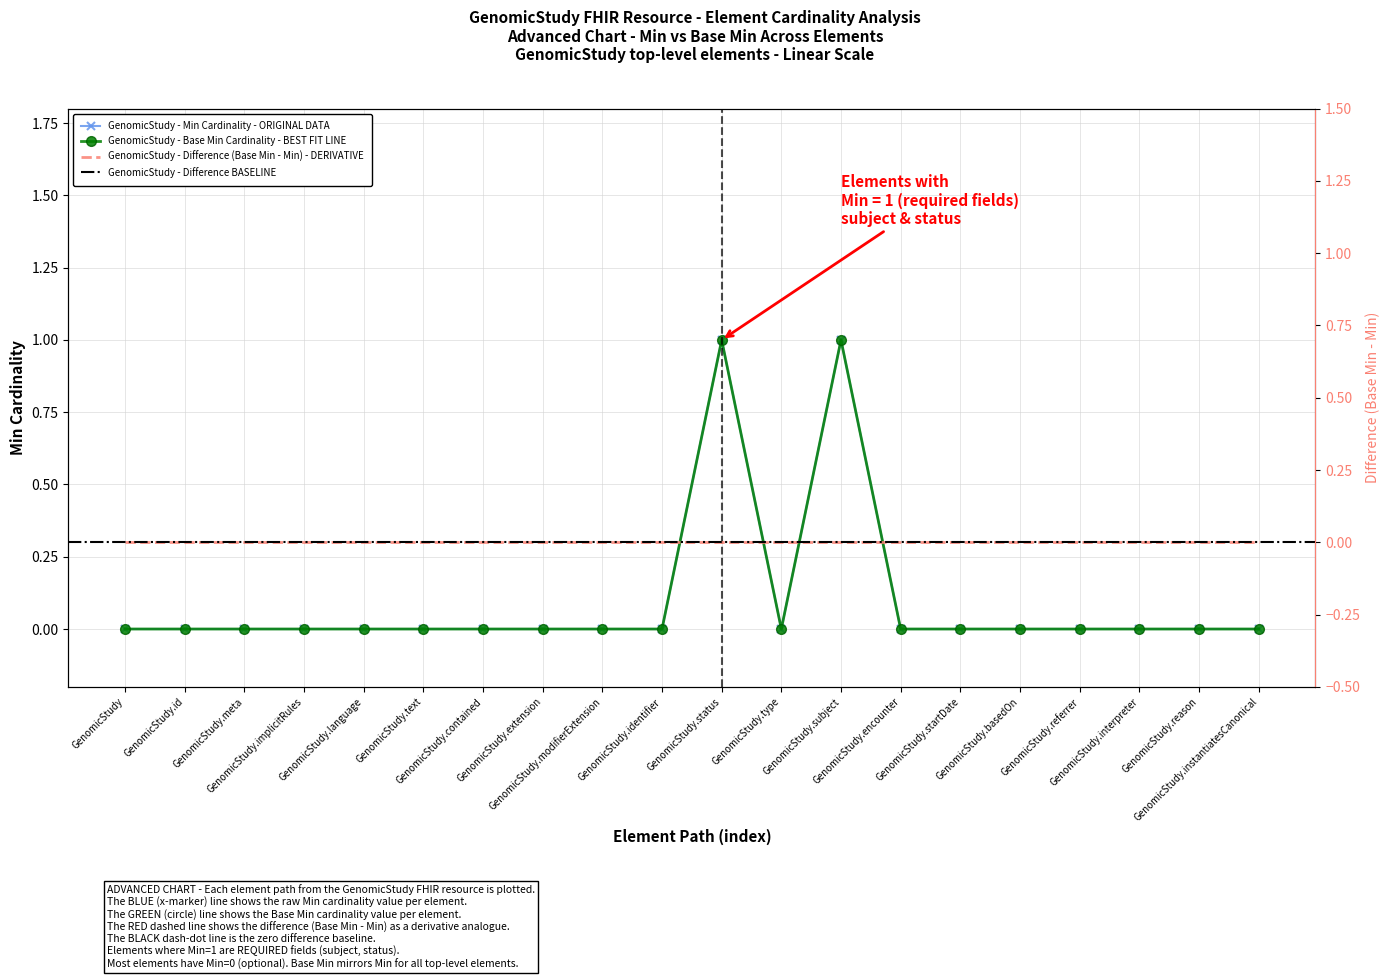

In Min, how many points are lower than both neighbors (excluding endpoints)?

1